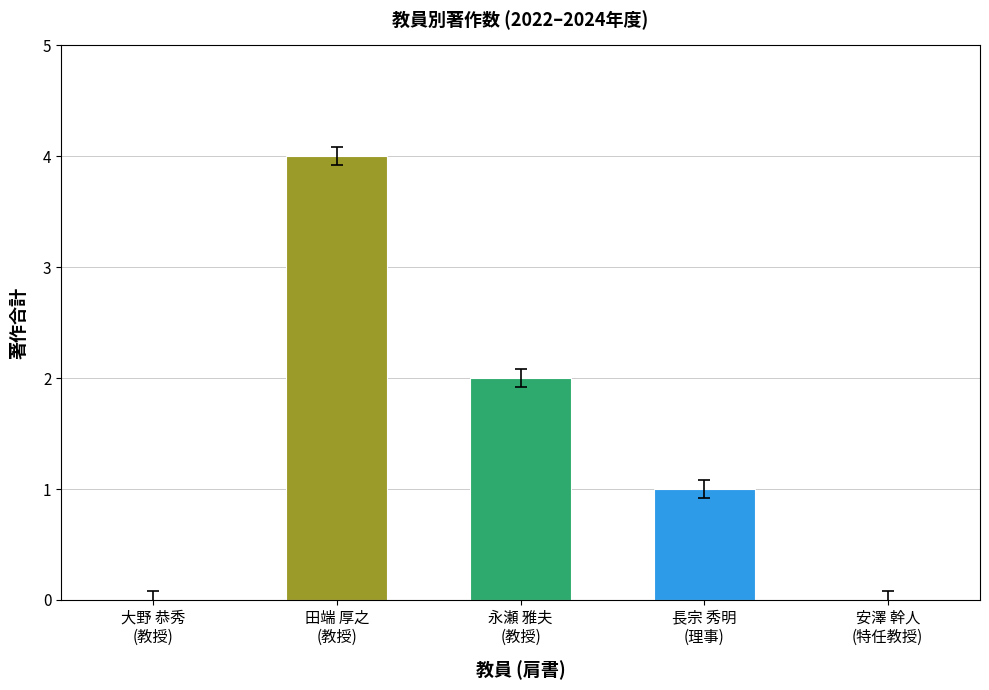

Reading right to left, transcribe all the data shown in this chart.

0	1	2	4	0